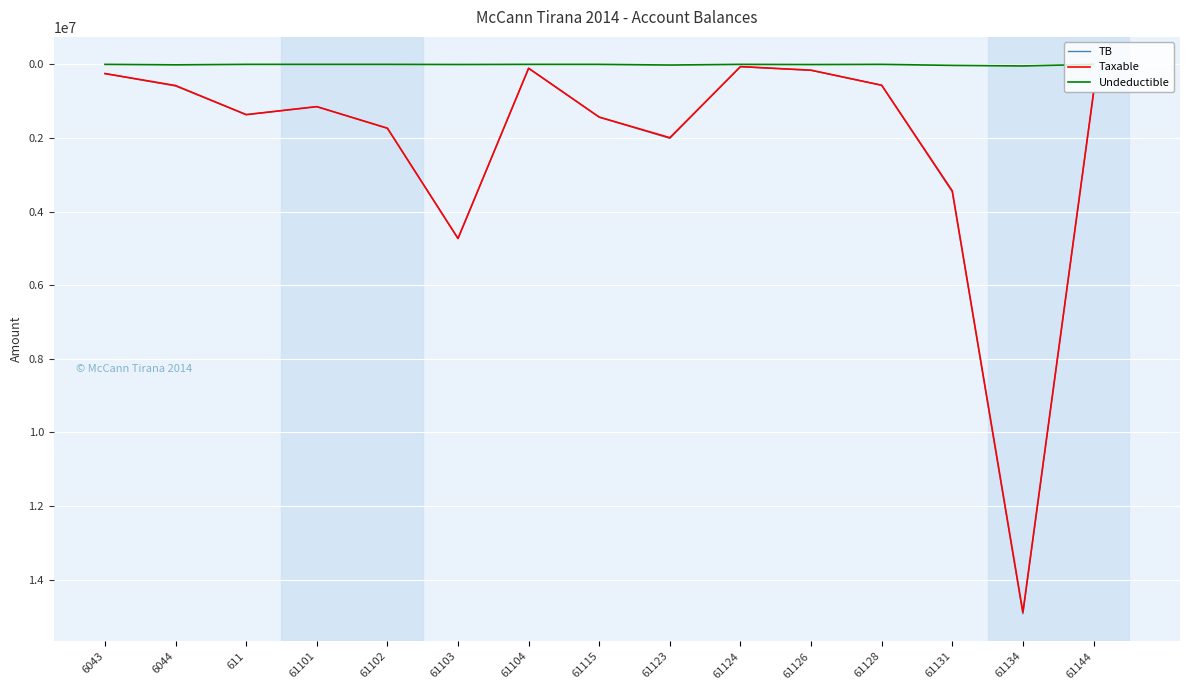

Which series has the largest range (max minus min)?

TB